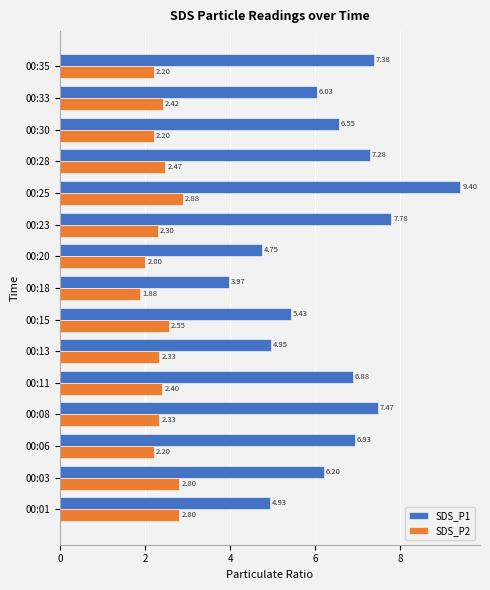

Rank the series at 00:28 from highest to lowest value.

SDS_P1, SDS_P2